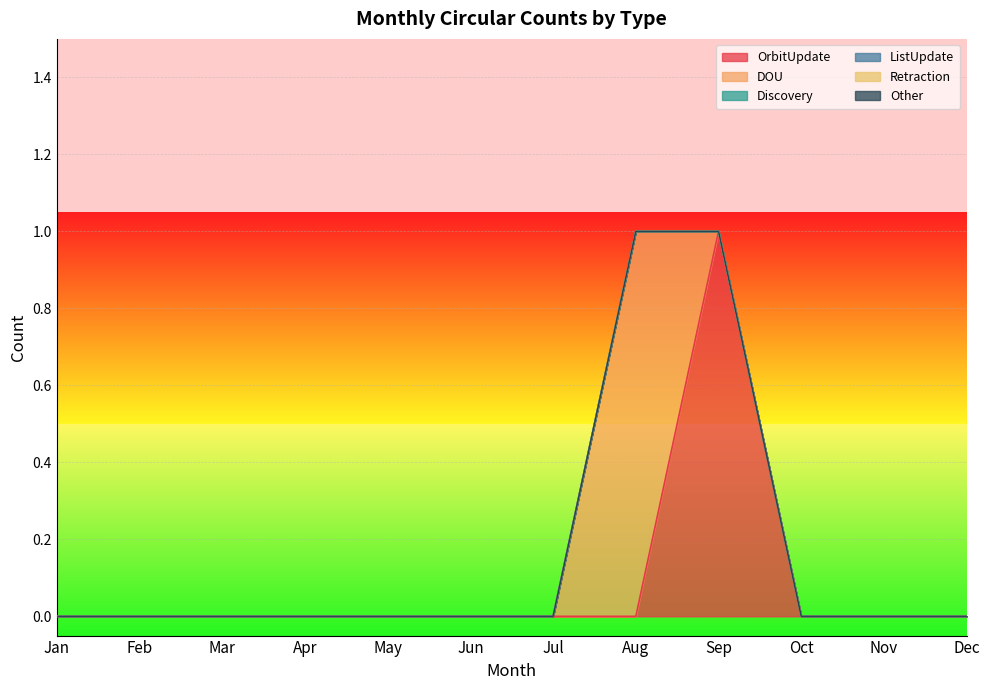

Which series has the largest range (max minus min)?

OrbitUpdate